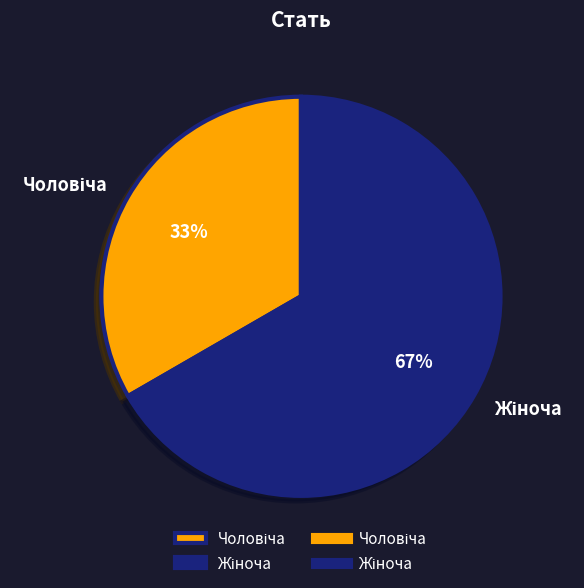

To the nearest percent, what is the average slice percentage?

50%